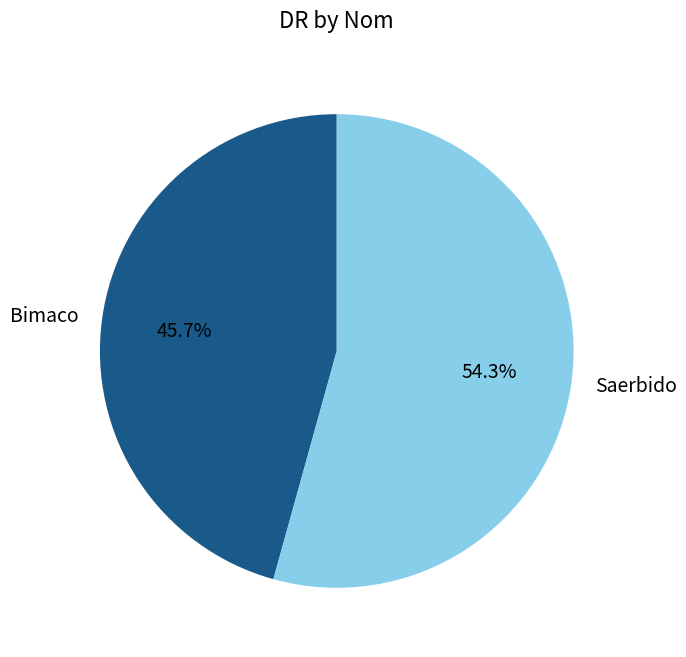

Rank the categories by value from highest to lowest.

Saerbido, Bimaco